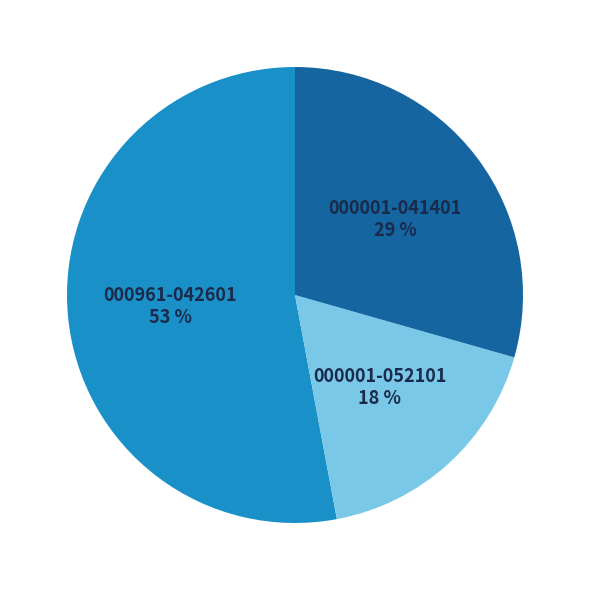

Rank the categories by value from lowest to highest.

000001-052101, 000001-041401, 000961-042601